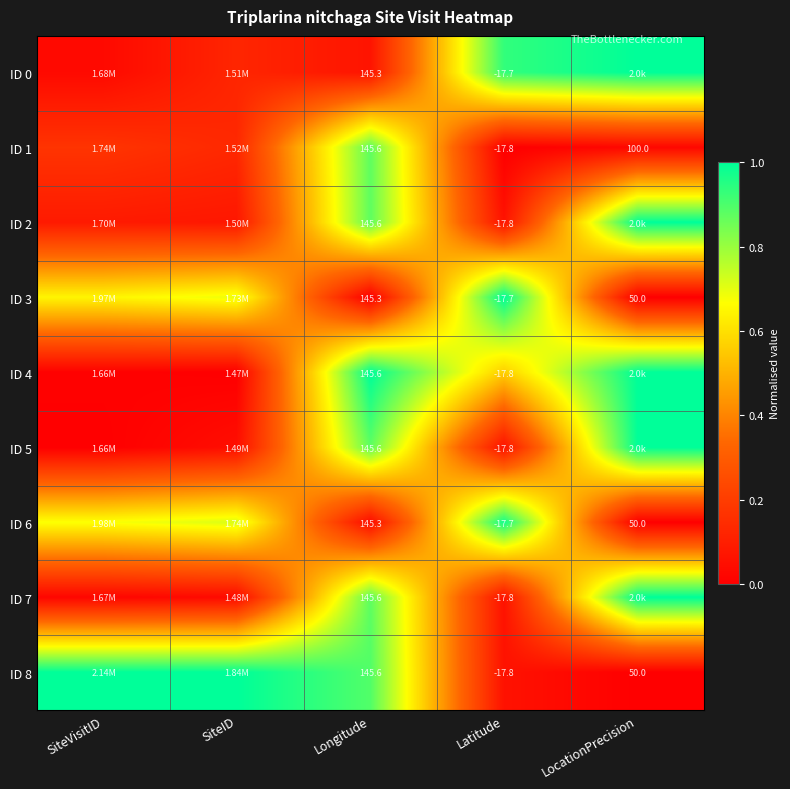

What value does the ID 4 series have at Latitude?

0.6